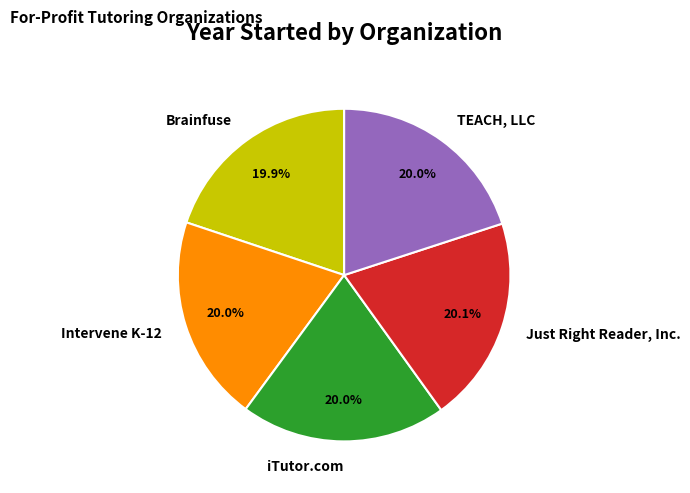

What percentage is the iTutor.com slice, to the nearest percent?

20%